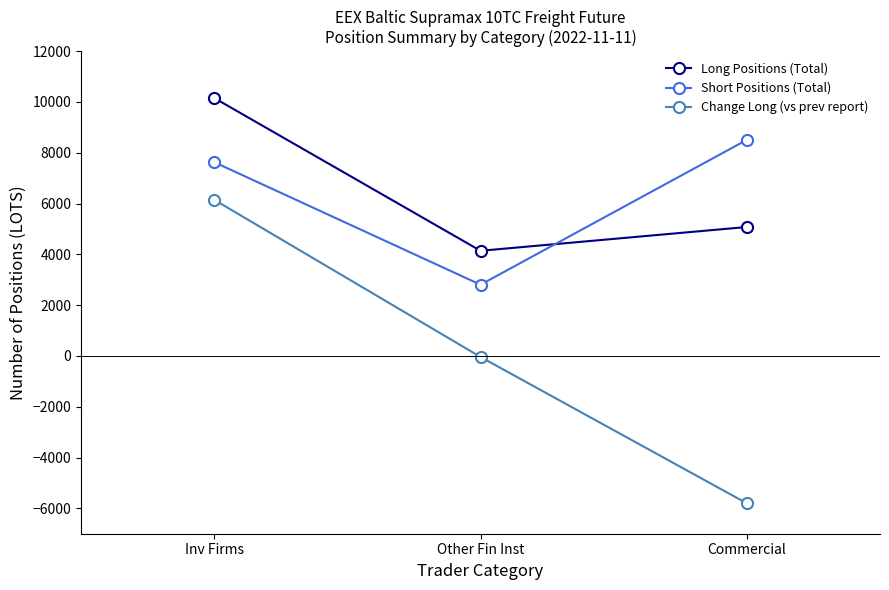

What is the average value of the Long Positions (Total) series?

6459.0